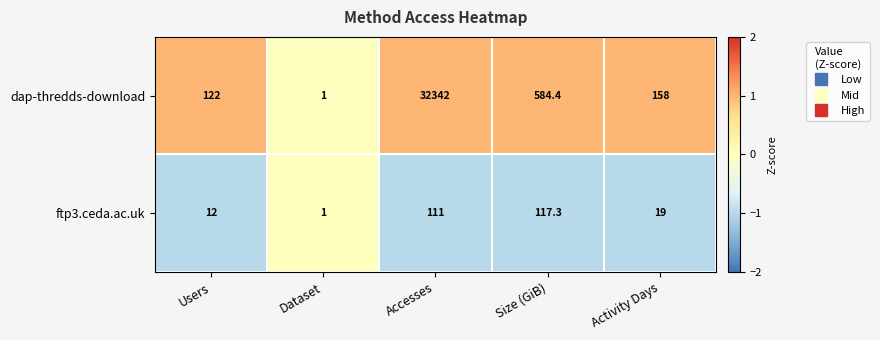

Count the number of data series in this chart.

2